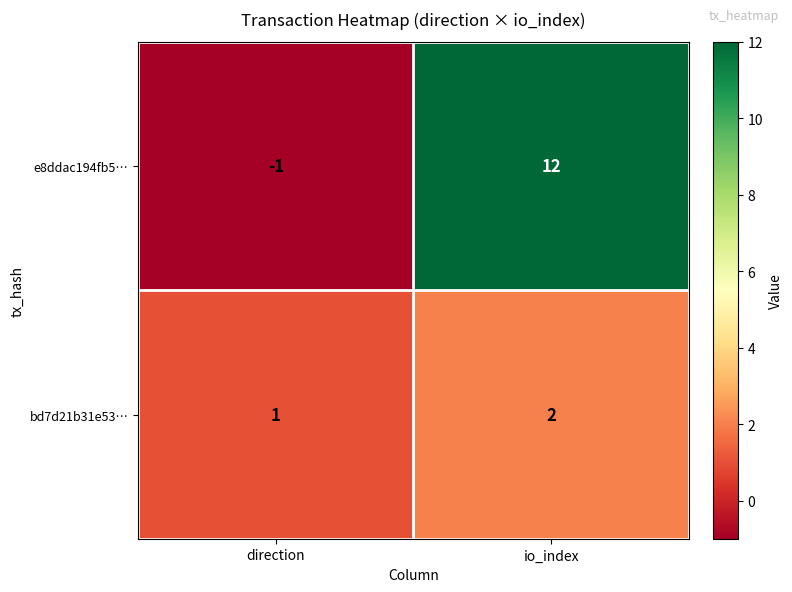

The bd7d21b31e53… series shows 2 at io_index. True or false?

True